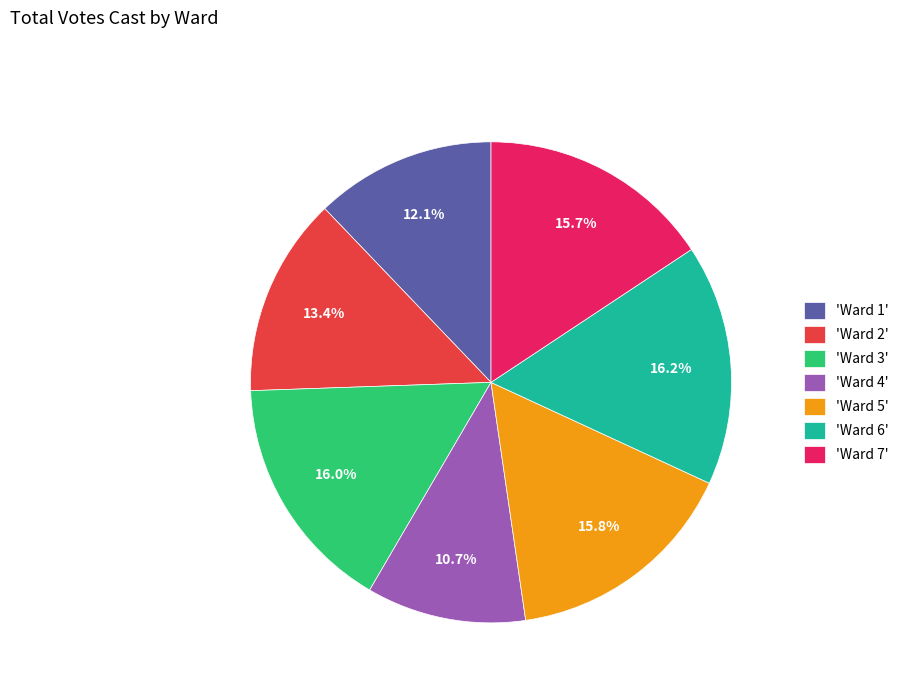

How many slices are in this pie chart?

7